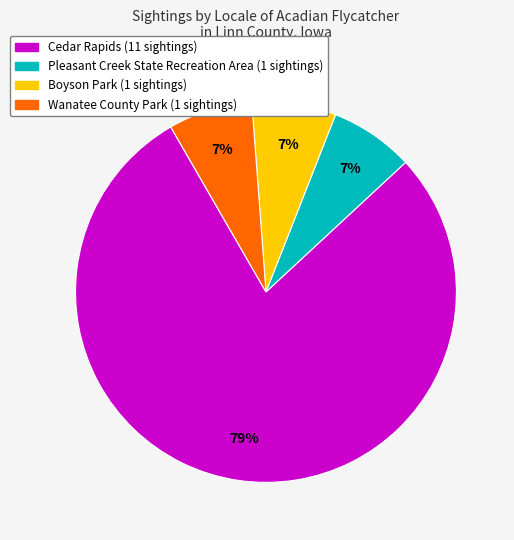

To the nearest percent, what is the average slice percentage?

25%